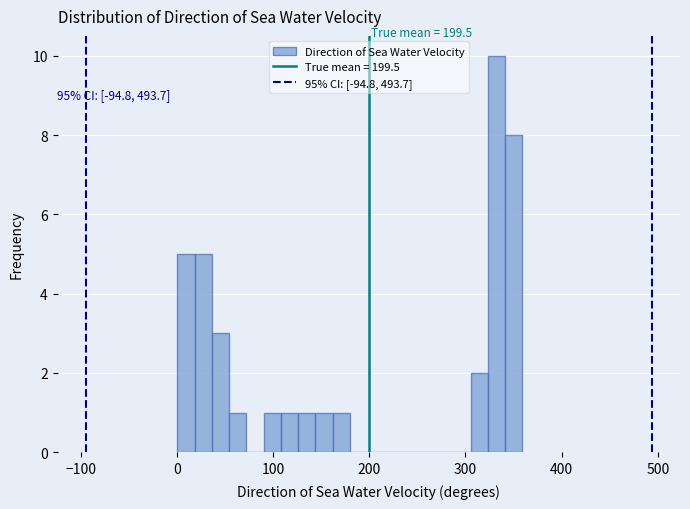

Around what value on the x-axis is the tallest bar? Give the approximate position of its centre, as read against the axis.

330